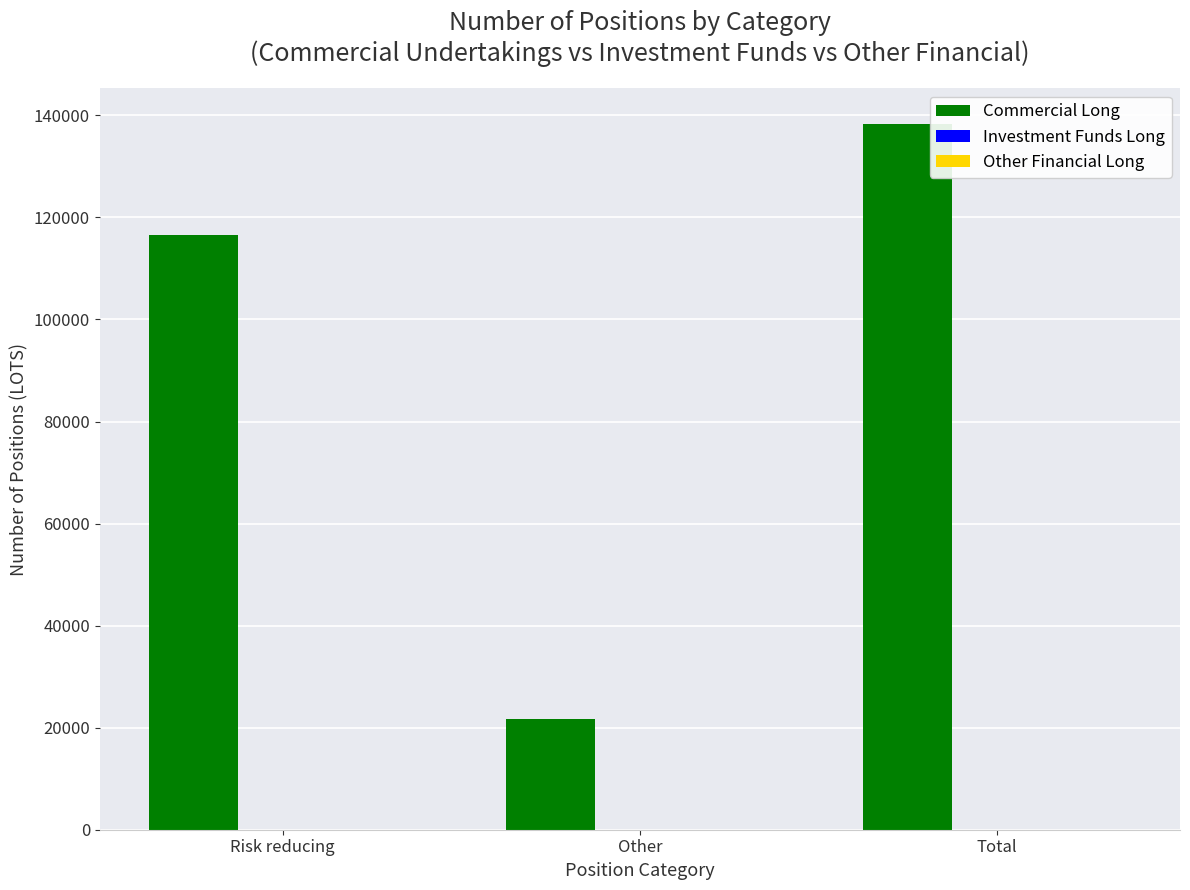

How many bars are there in total?

3